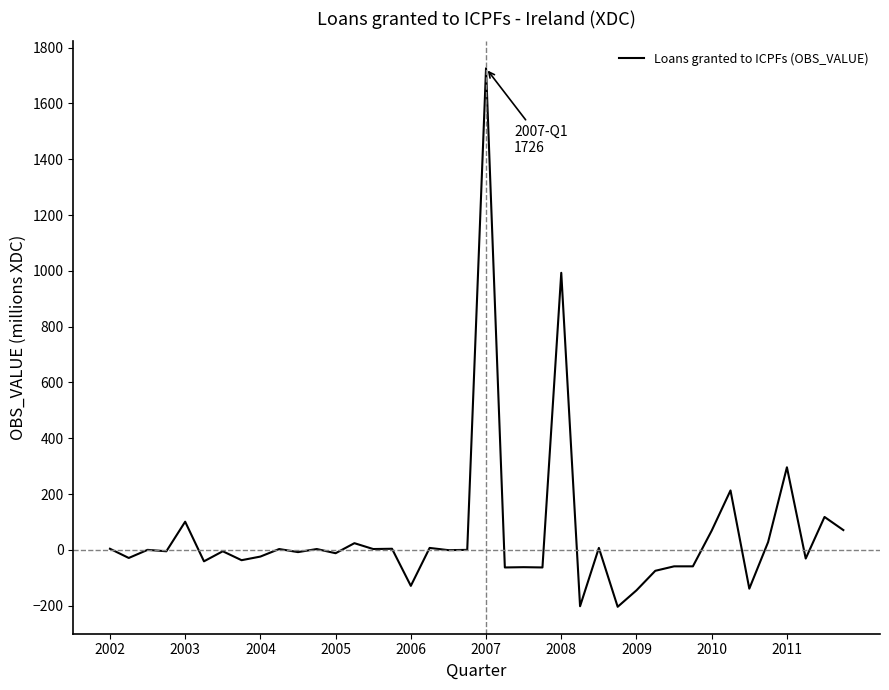

What is the greatest value displayed?

1726